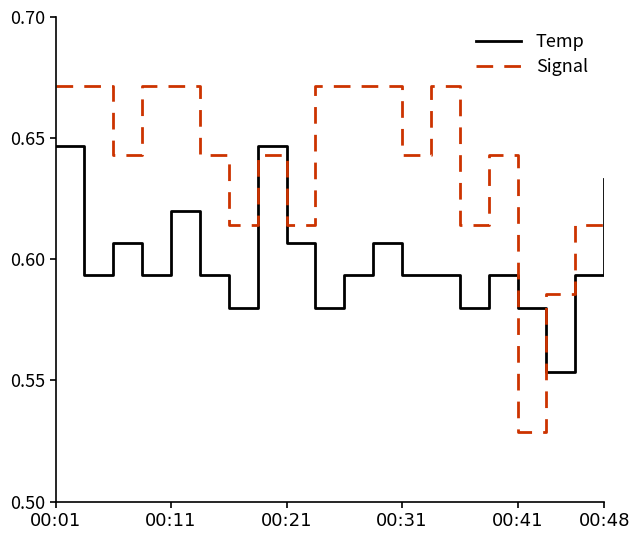

After their last crossing, which series has the higher values: Signal or Temp?

Temp